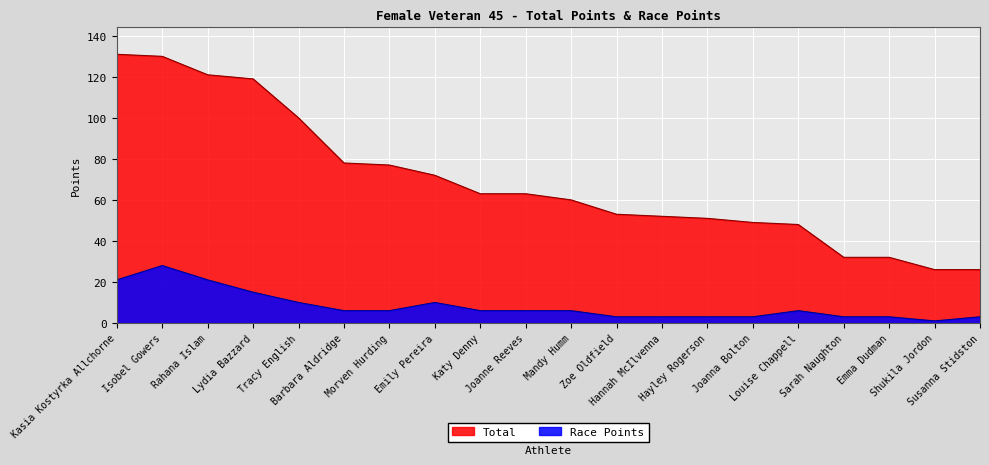

At Isobel Gowers, list the series in order from largest to smallest.

Total, Race Points